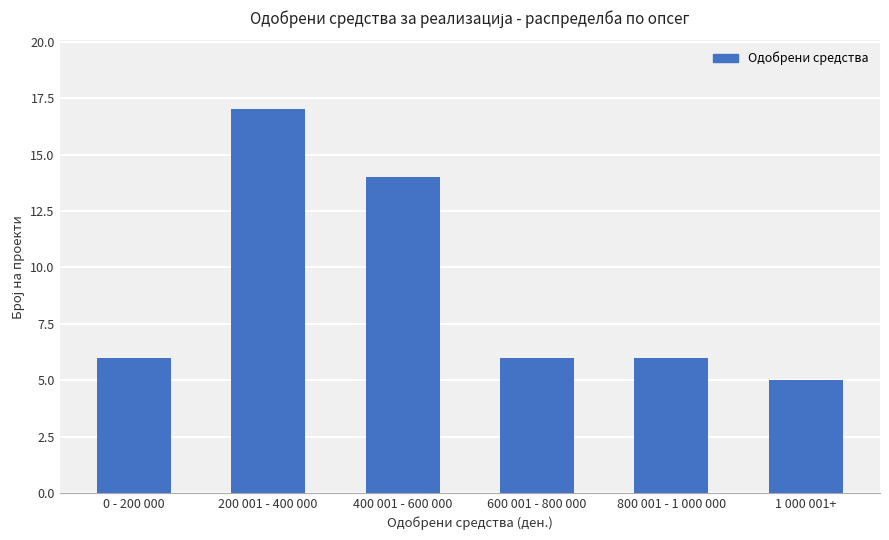

What is the average value?

9